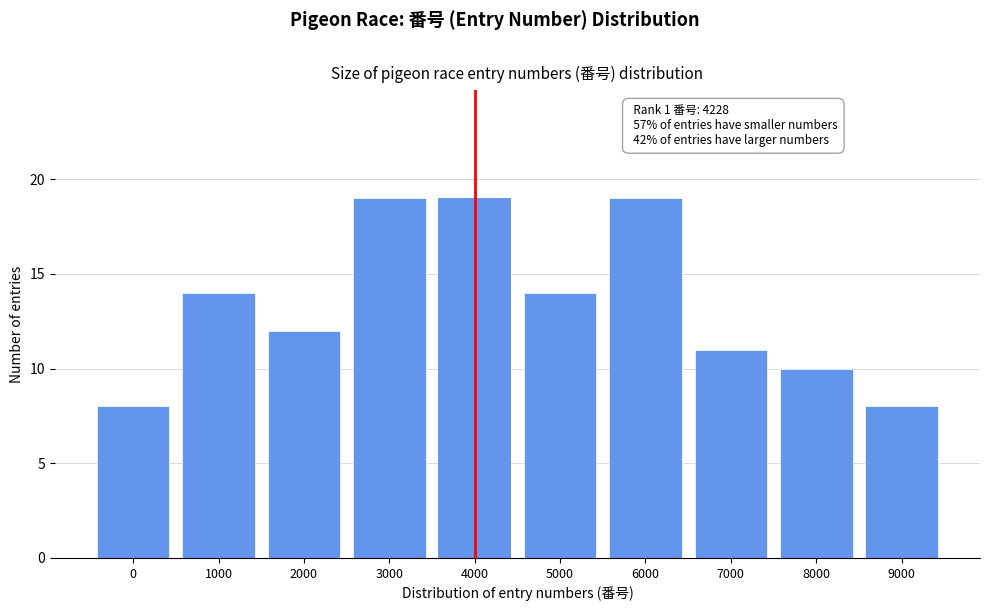

Reading left to right, what are all the values shown in this chart?

0=8	1000=14	2000=12	3000=19	4000=19	5000=14	6000=19	7000=11	8000=10	9000=8